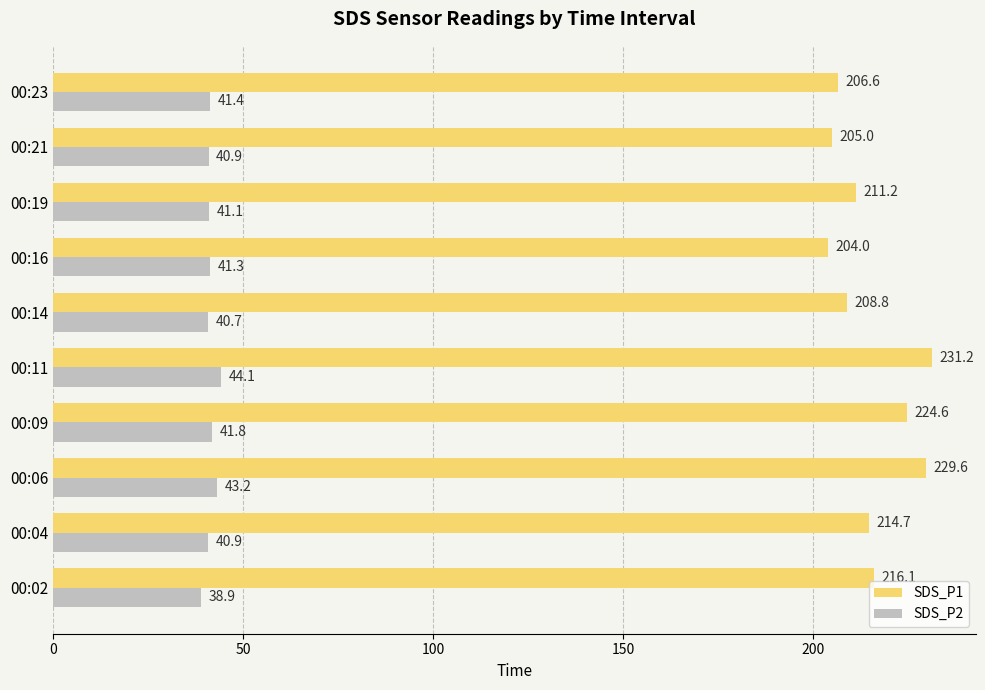

At which label does SDS_P1 reach its peak?

00:11